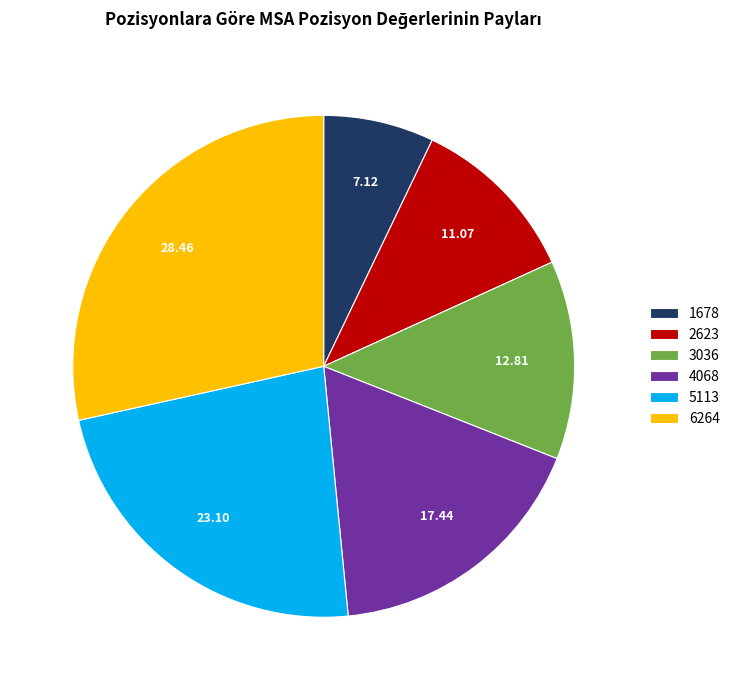

Do 5113 and 3036 together represent more than half of the pie?

No